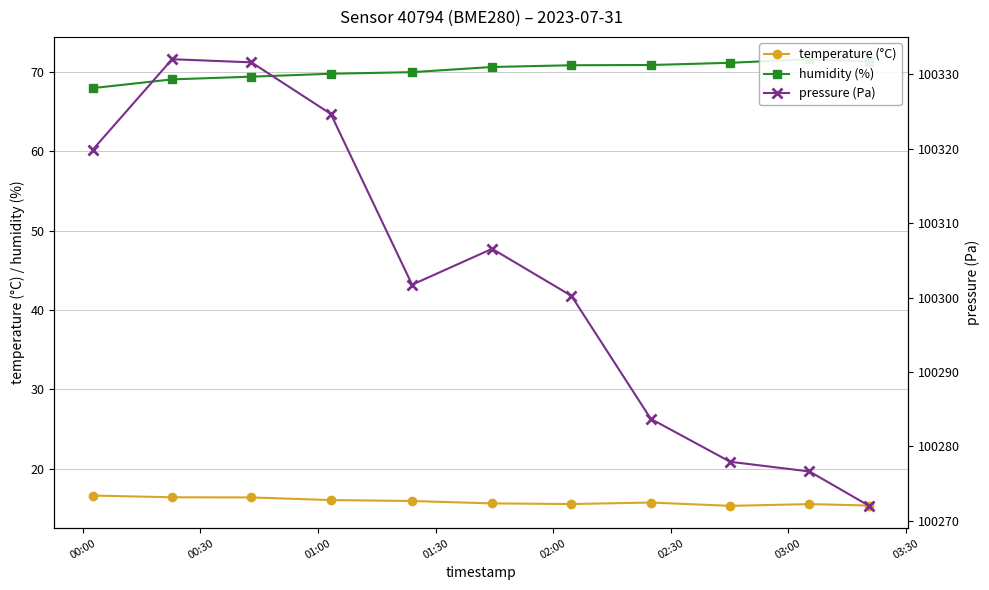

What is the minimum value for temperature (°C)?

15.3